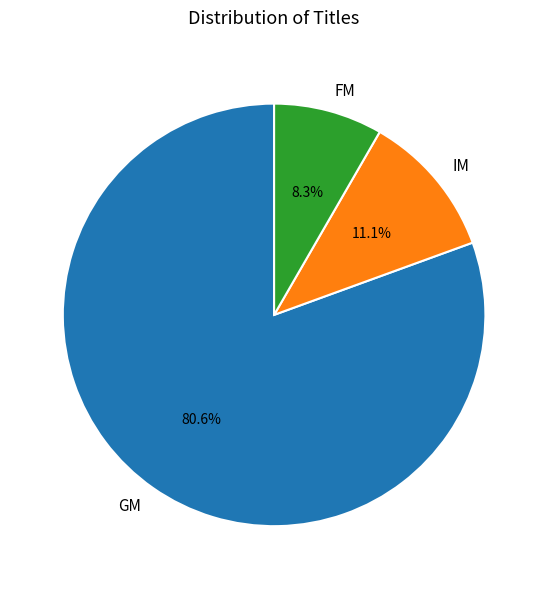

What percentage is the GM slice, to the nearest percent?

81%